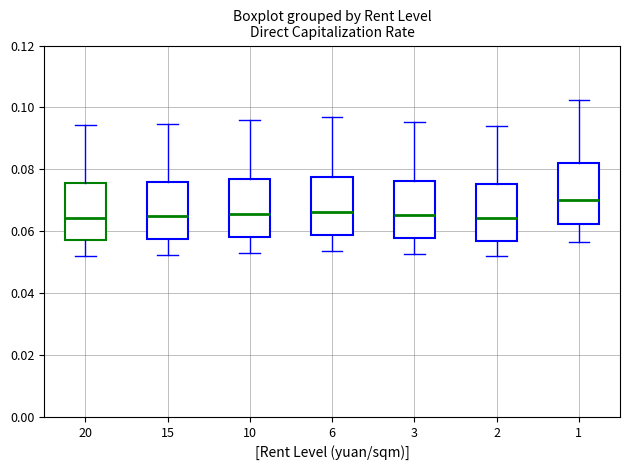

Reading left to right, transcribe this box plot: for each box, give where its median line is, the range the box spans, and where its two whiskers end, as read against the y-axis. The values are not printed on the chart, so give them approximately, as read against the axis.

20: median 0.064, box 0.058 to 0.076, whiskers 0.052 to 0.094
15: median 0.064, box 0.058 to 0.076, whiskers 0.052 to 0.094
10: median 0.066, box 0.058 to 0.076, whiskers 0.052 to 0.096
6: median 0.066, box 0.058 to 0.078, whiskers 0.054 to 0.096
3: median 0.066, box 0.058 to 0.076, whiskers 0.052 to 0.096
2: median 0.064, box 0.056 to 0.076, whiskers 0.052 to 0.094
1: median 0.070, box 0.062 to 0.082, whiskers 0.056 to 0.102